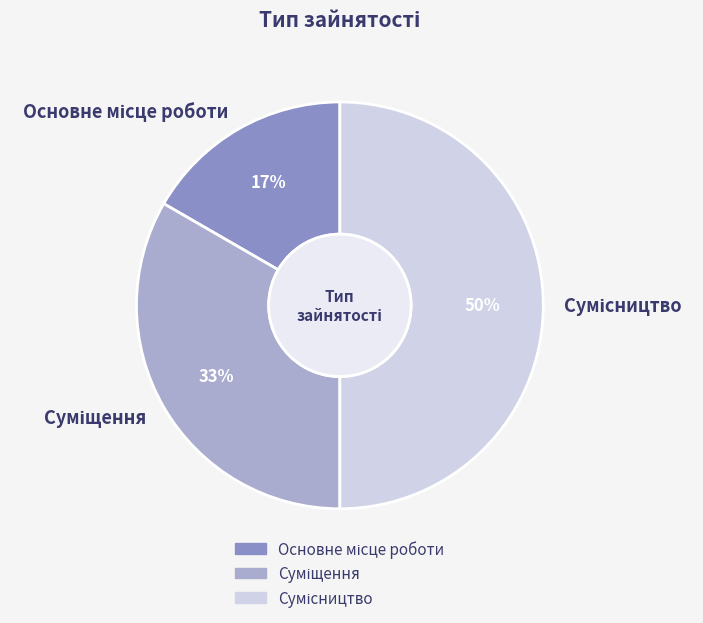

To the nearest percent, what is the difference between the largest and smallest slice percentages?

33%